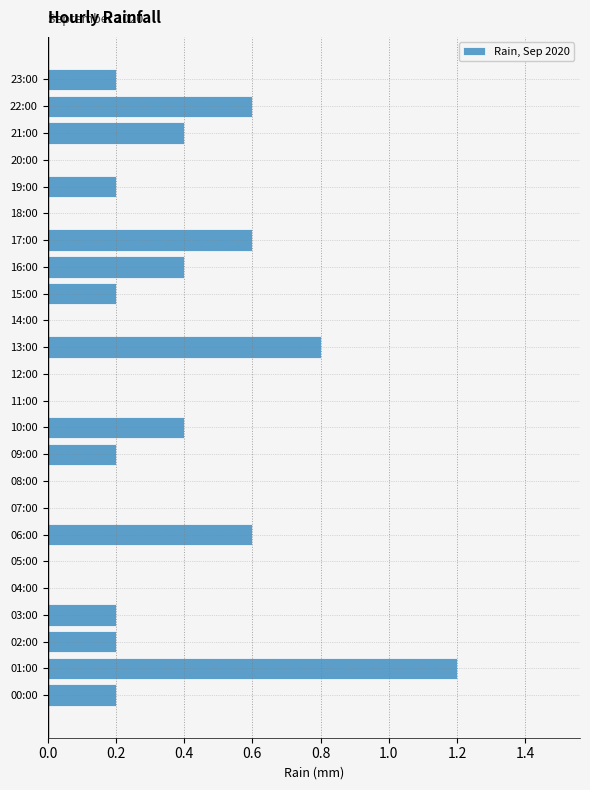

What is the change in value from 13:00 to 21:00?

-0.4